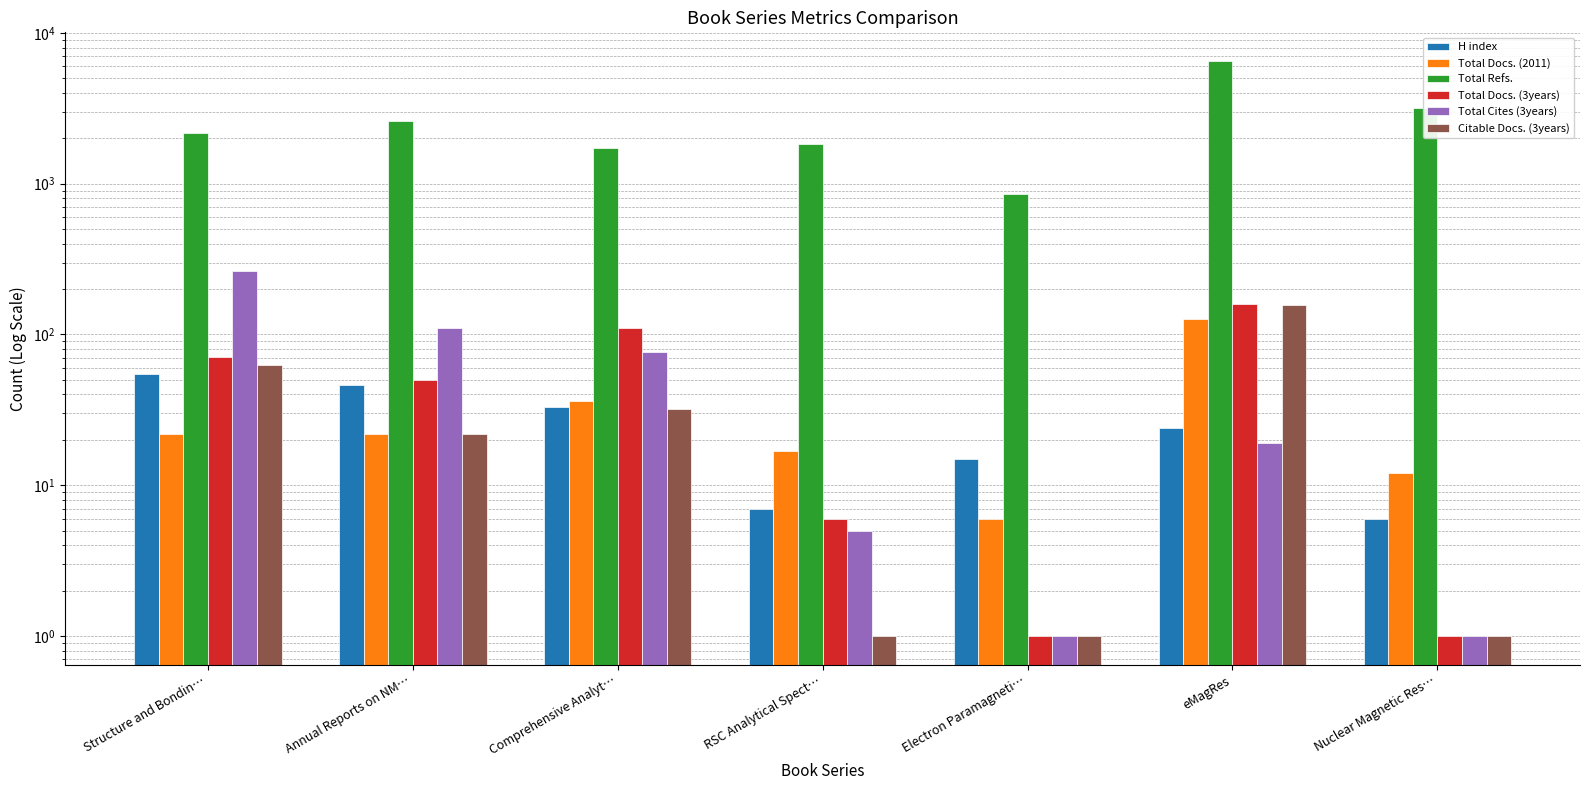

The Citable Docs. (3years) series shows 1 at Nuclear Magnetic Res…. True or false?

False